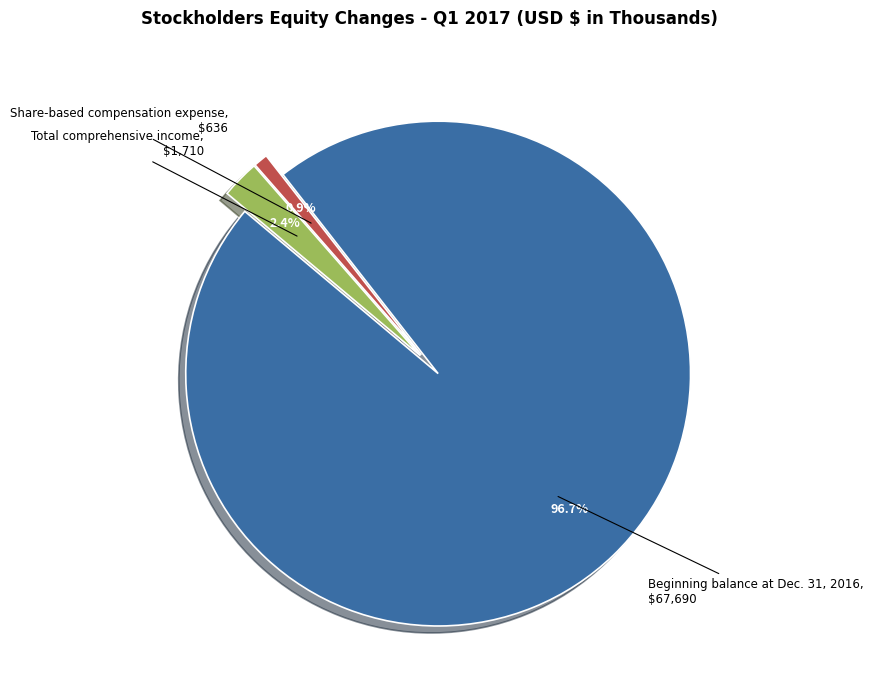

Rank the categories by value from highest to lowest.

Beginning balance at Dec. 31, 2016, Total comprehensive income, Share-based compensation expense